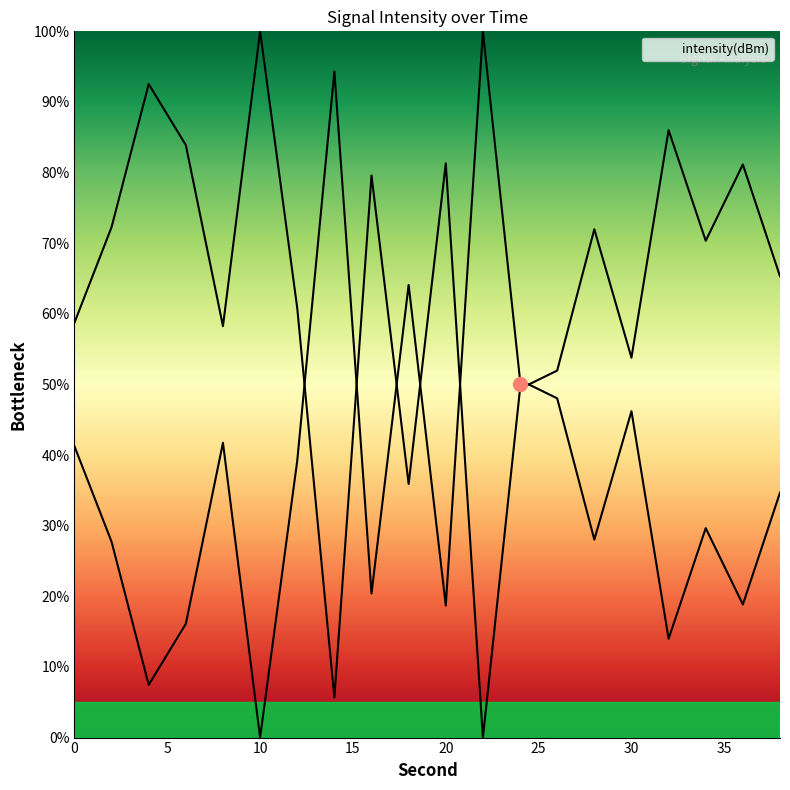

What is the sum of all values?

741.1